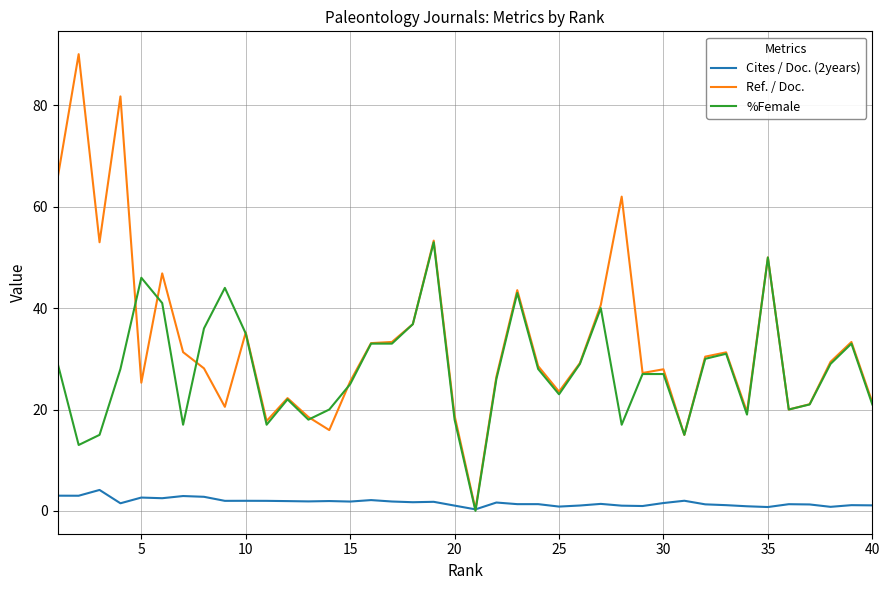

Does the chart display data point markers on the line(s)?

No